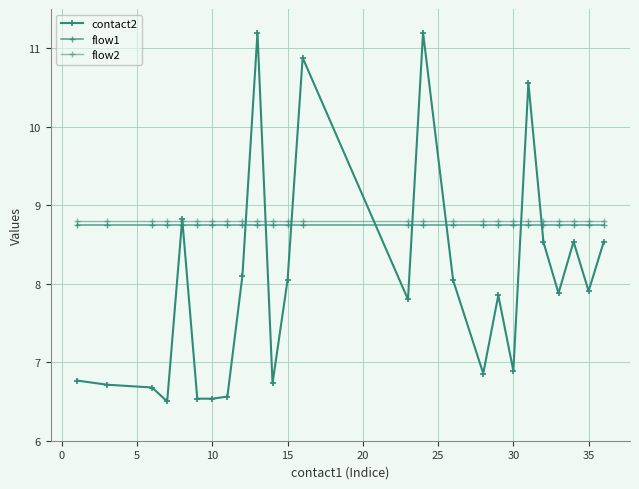

List the series in order of their peak value, highest first.

contact2, flow2, flow1